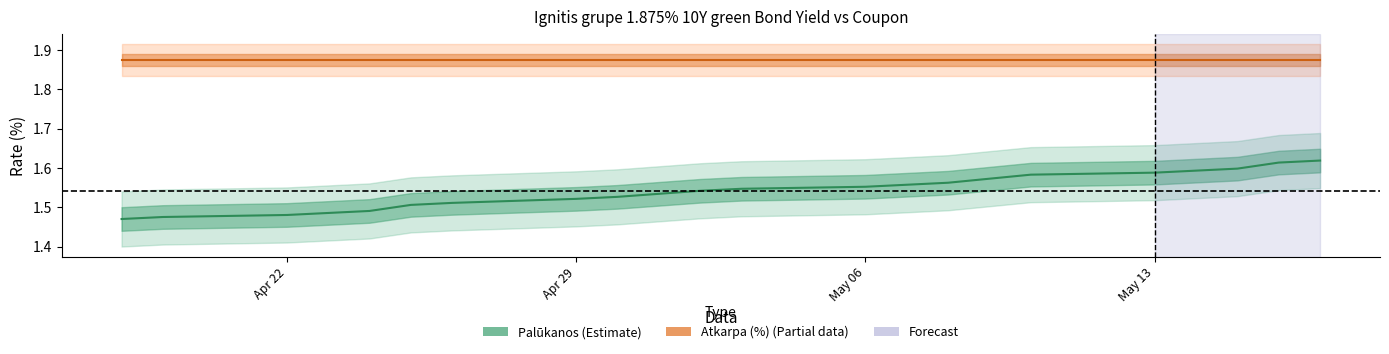

True or false: Palūkanos (Estimate) and Atkarpa (%) (Partial data) intersect in this chart.

False